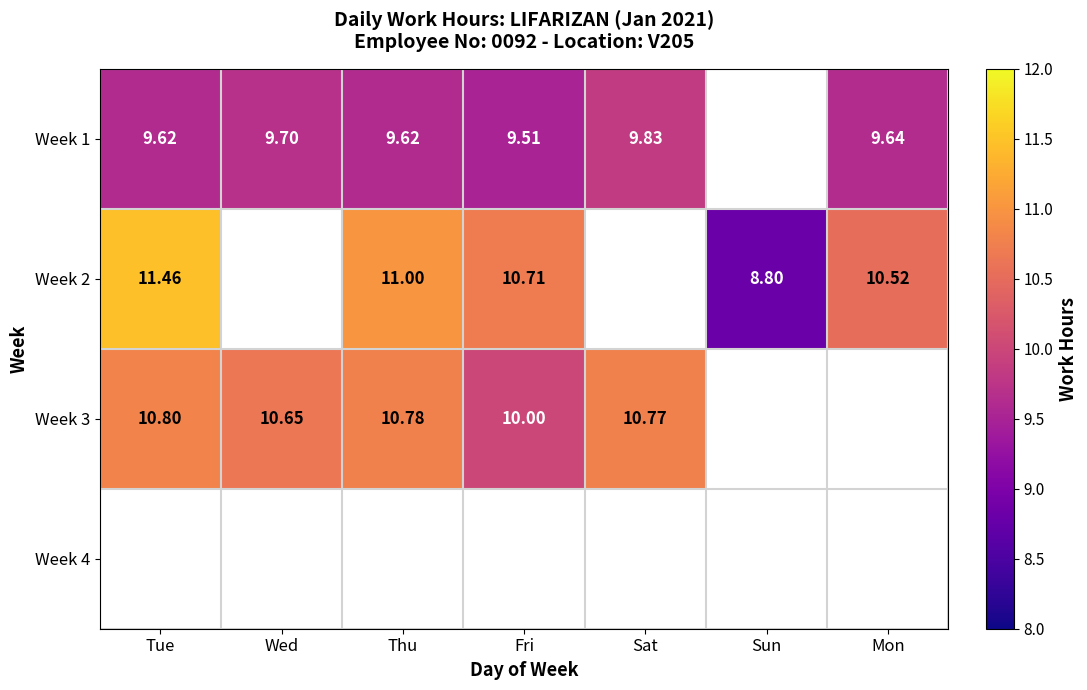

List the labels in order of Week 1 value, smallest first.

Fri, Tue, Thu, Mon, Wed, Sat, Sun